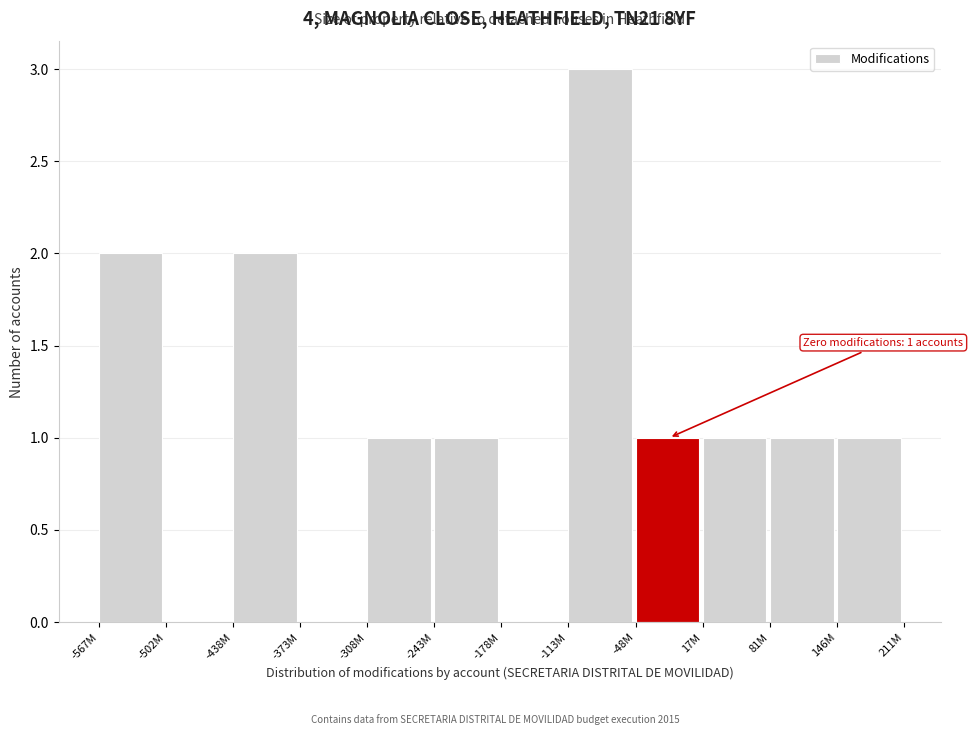

Reading left to right, what are all the values shown in this chart?

-567M=2	-502M=0	-438M=2	-373M=0	-308M=1	-243M=1	-178M=0	-113M=3	-48M=1	17M=1	81M=1	146M=1